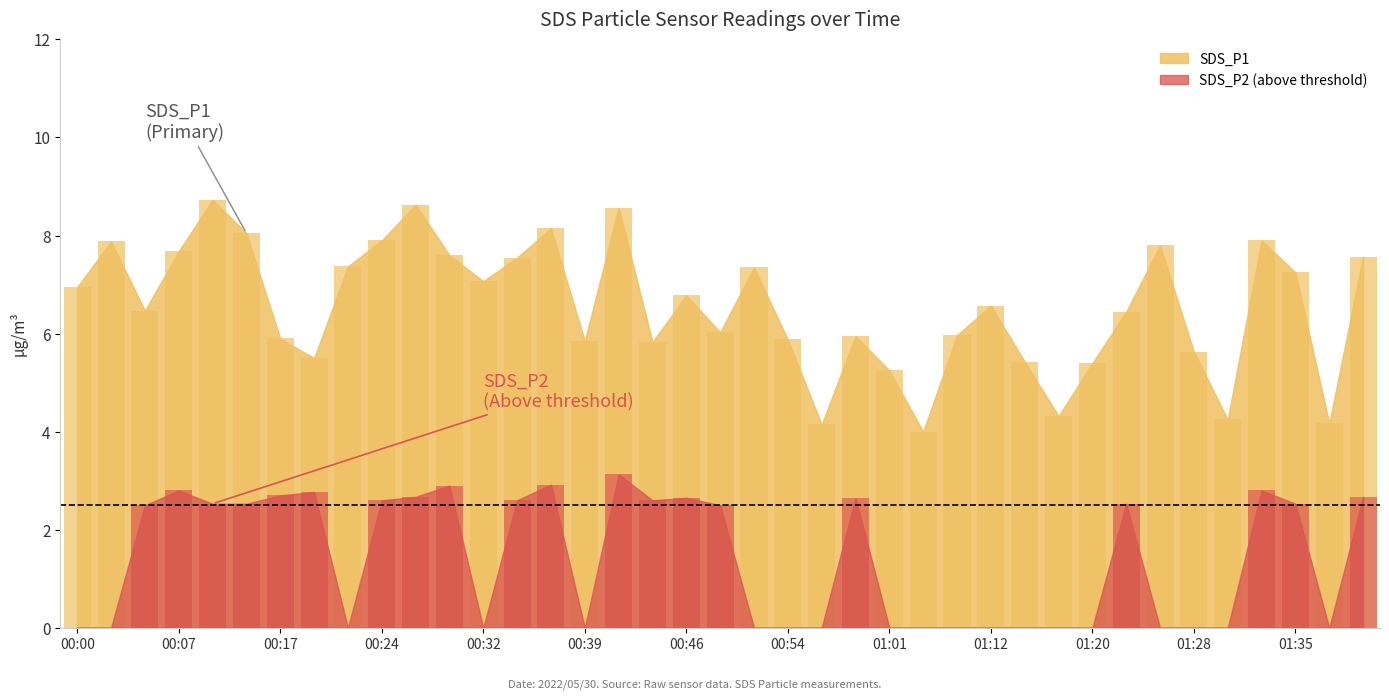

List the labels in order of value, smallest first.

01:06, 00:56, 01:38, 01:30, 01:17, 01:01, 01:20, 01:14, 00:19, 01:28, 00:44, 00:39, 00:54, 00:17, 00:59, 01:09, 00:49, 01:23, 00:05, 01:12, 00:46, 00:00, 00:32, 01:35, 00:51, 00:22, 00:34, 01:40, 00:29, 00:07, 01:25, 00:02, 00:24, 01:33, 00:12, 00:36, 00:41, 00:27, 00:10